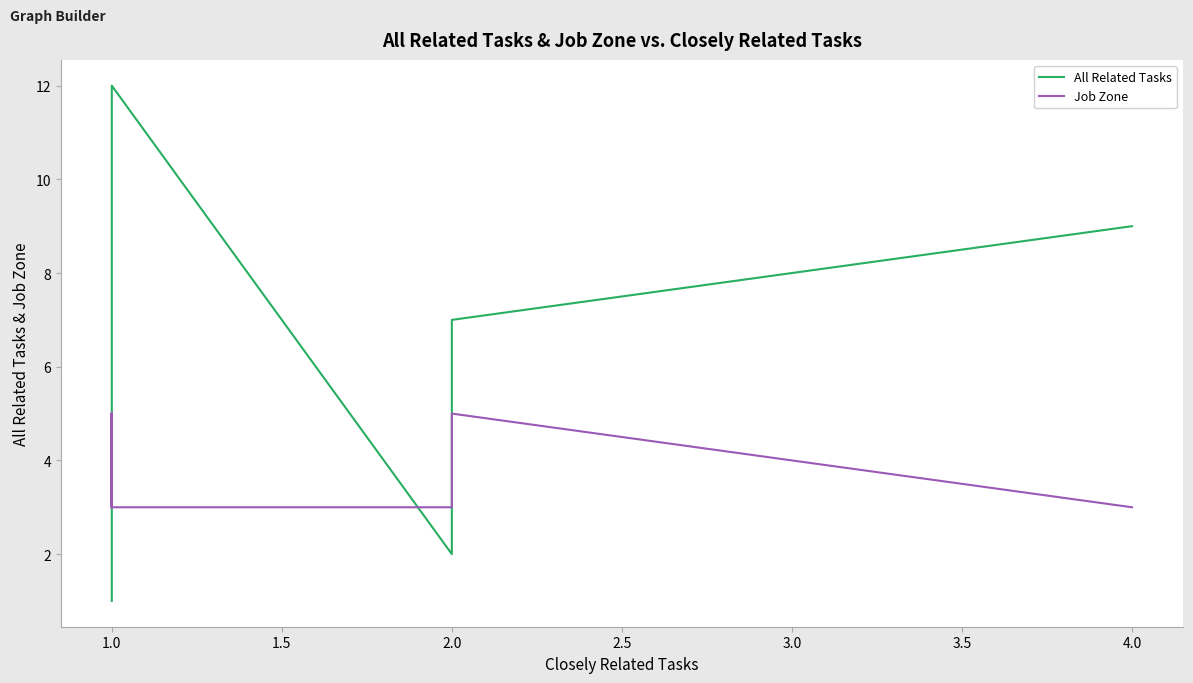

What are all the series names shown in the legend?

All Related Tasks, Job Zone